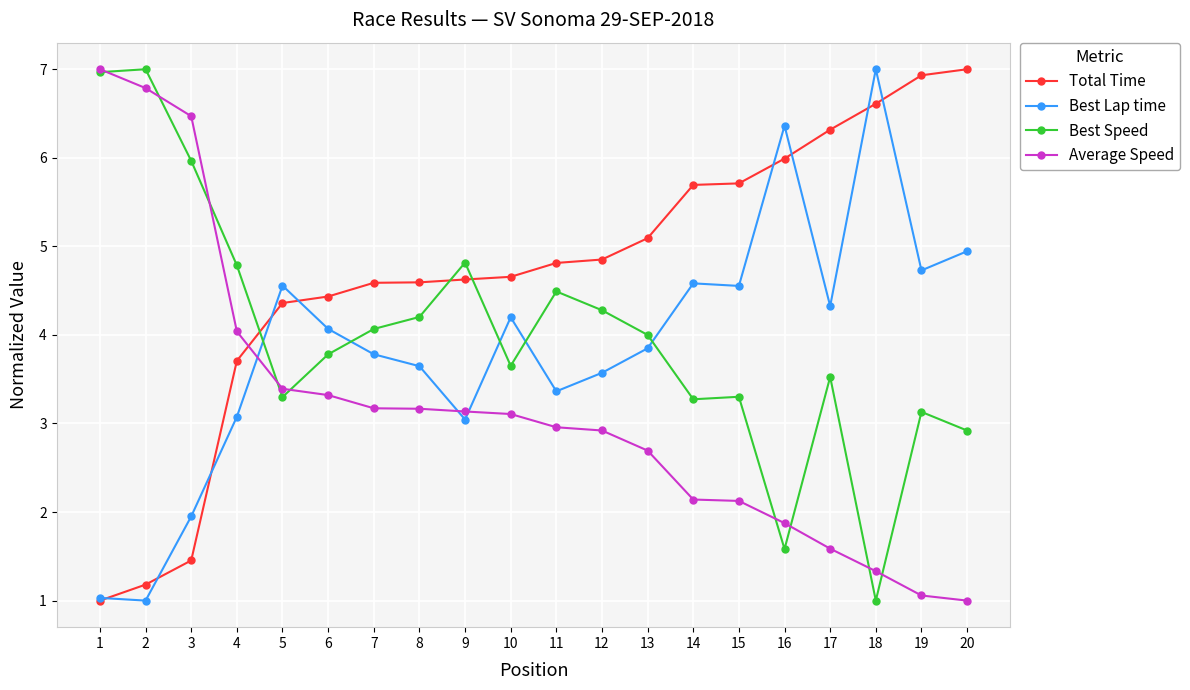

Between which two adjacent categories do Average Speed and Total Time first intersect?

4 and 5